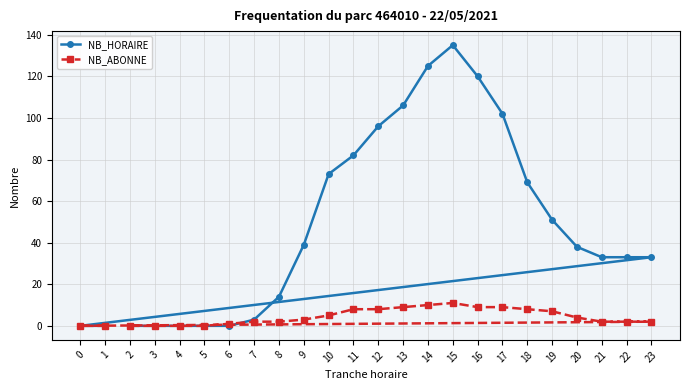

Rank the series at 12 from lowest to highest value.

NB_ABONNE, NB_HORAIRE